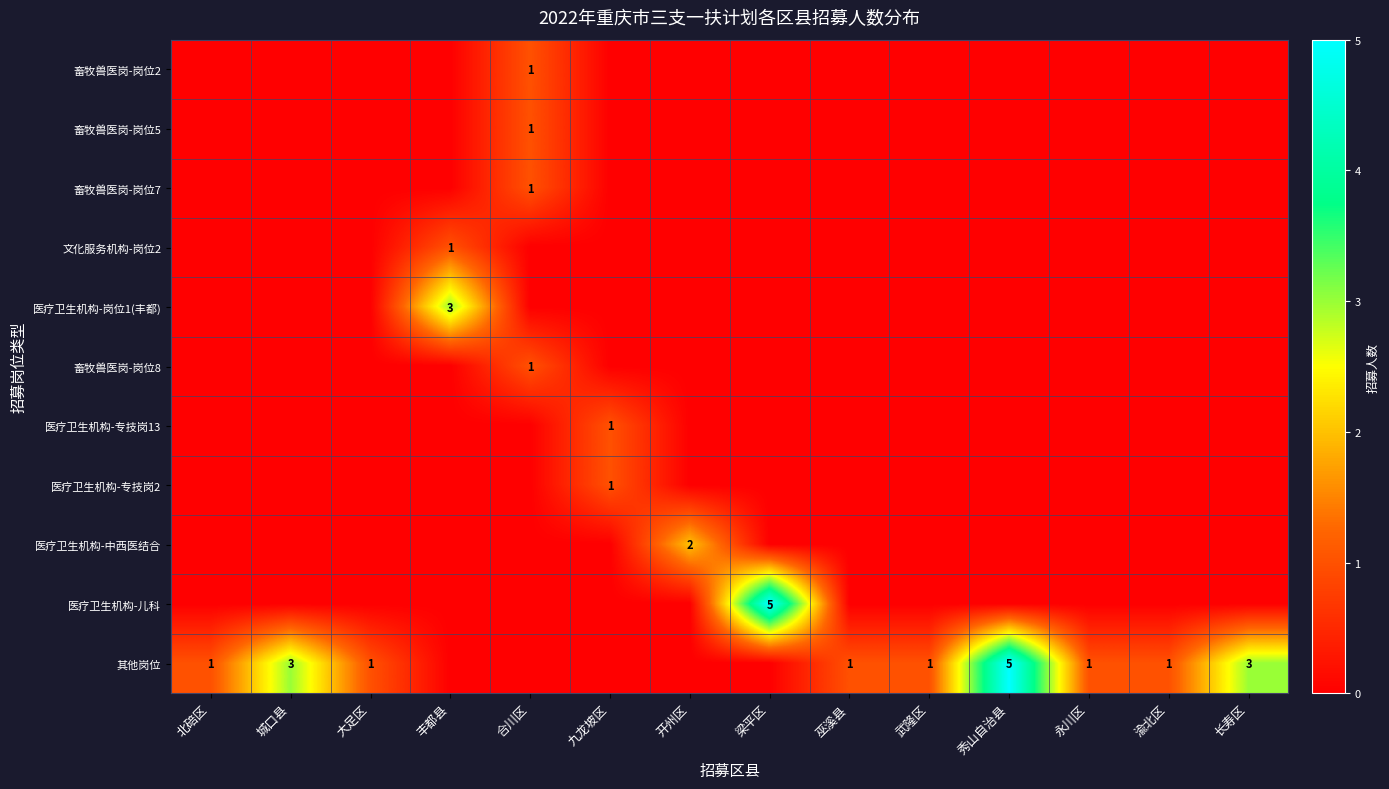

Is it true that 其他岗位 equals 1 at 永川区?

True